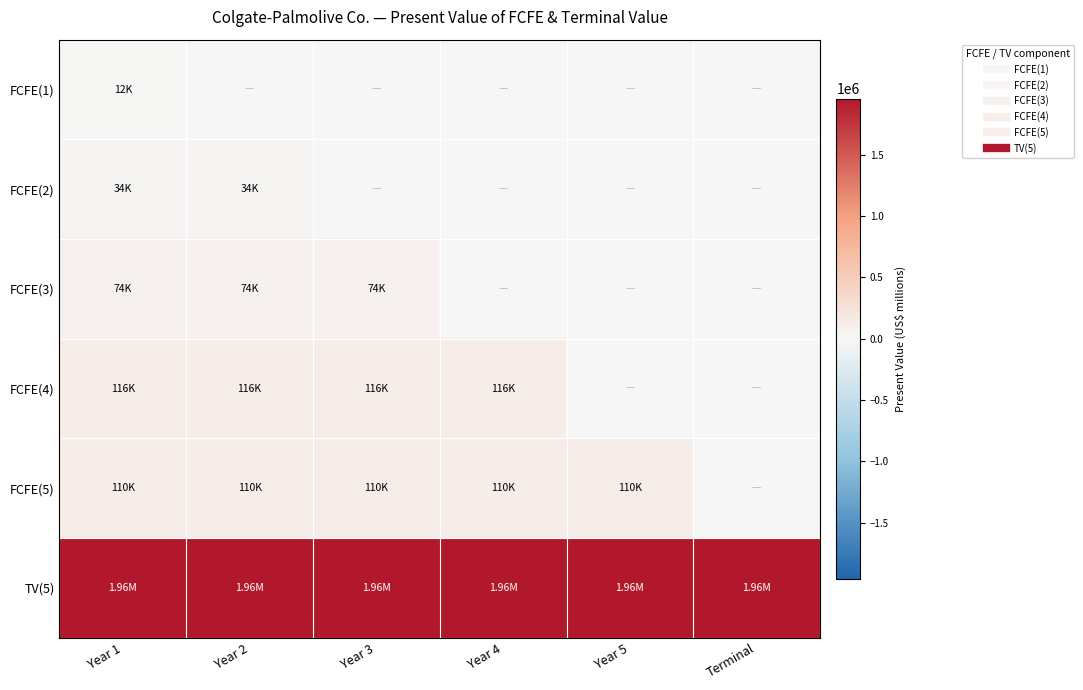

Reading left to right, what are all the values shown in this chart?

FCFE(1): Year 1=12032	Year 2=0	Year 3=0	Year 4=0	Year 5=0	Terminal=0
FCFE(2): Year 1=33808	Year 2=33808	Year 3=0	Year 4=0	Year 5=0	Terminal=0
FCFE(3): Year 1=74001	Year 2=74001	Year 3=74001	Year 4=0	Year 5=0	Terminal=0
FCFE(4): Year 1=116024	Year 2=116024	Year 3=116024	Year 4=116024	Year 5=0	Terminal=0
FCFE(5): Year 1=109861	Year 2=109861	Year 3=109861	Year 4=109861	Year 5=109861	Terminal=0
TV(5): Year 1=1958336	Year 2=1958336	Year 3=1958336	Year 4=1958336	Year 5=1958336	Terminal=1958336